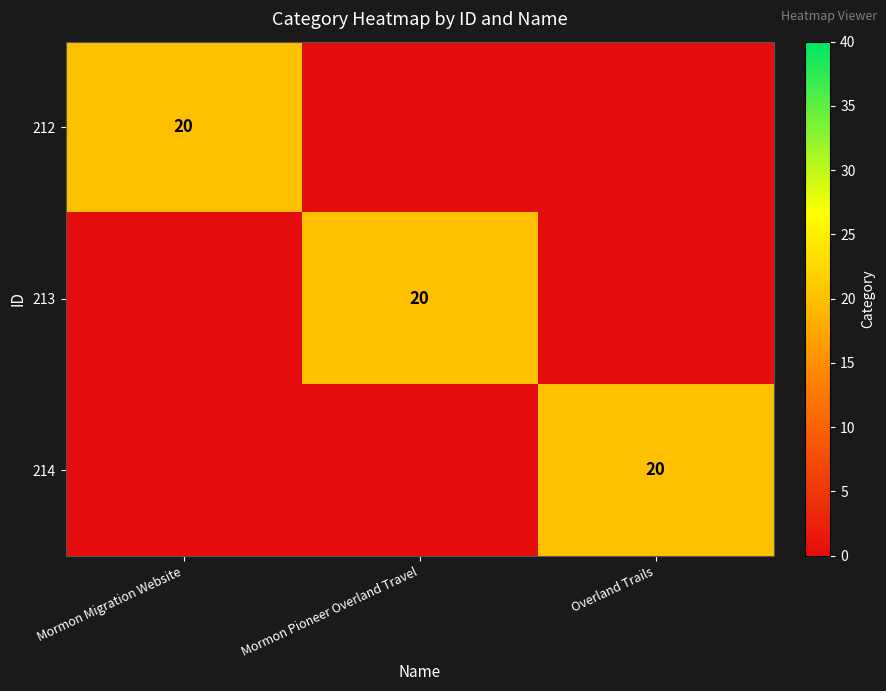

The value of 212 at Mormon Migration Website is 10. True or false?

False